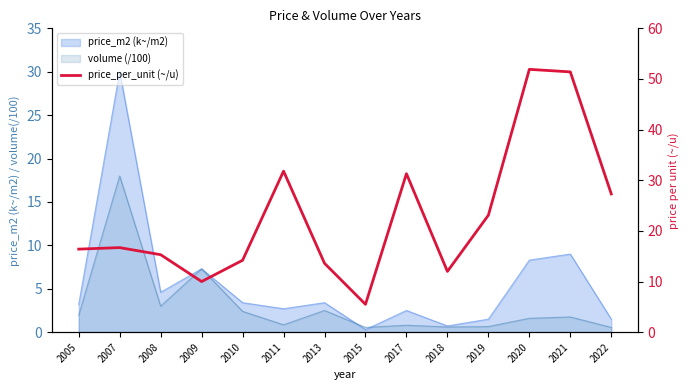

Which label corresponds to the largest value in the chart?

2020